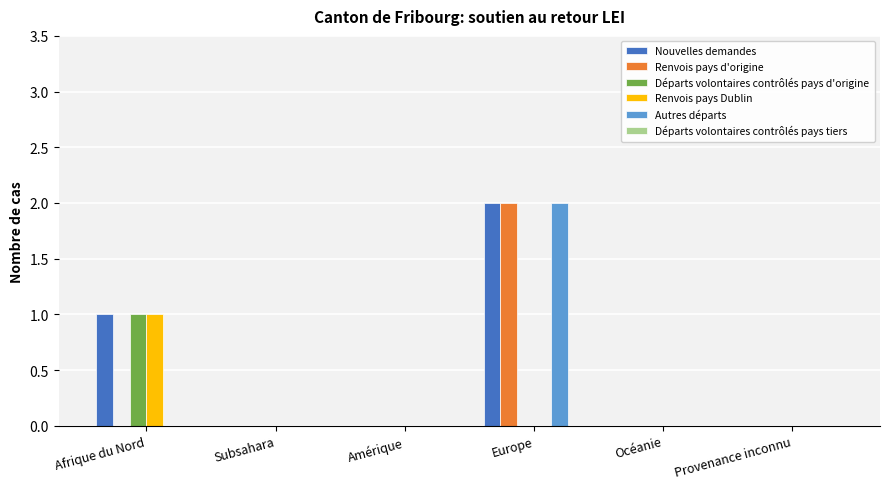

What is the maximum value shown in the chart?

2